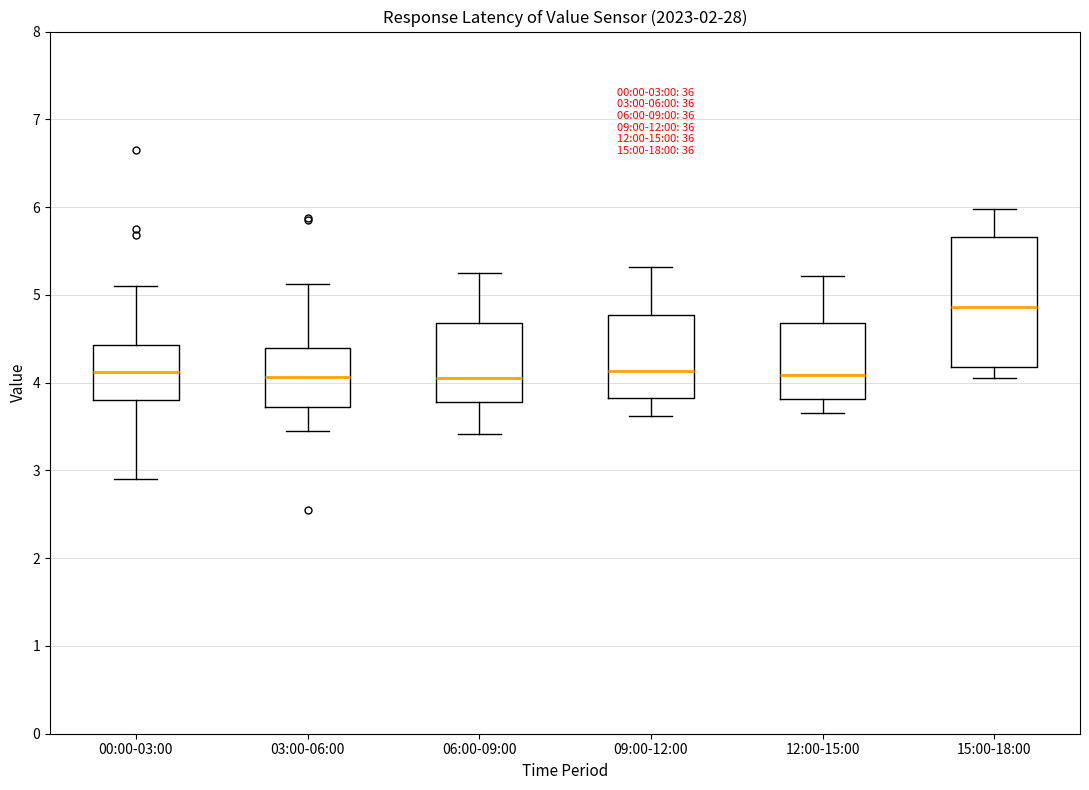

Which box is the tallest, from its lower edge to its upper edge?

15:00-18:00